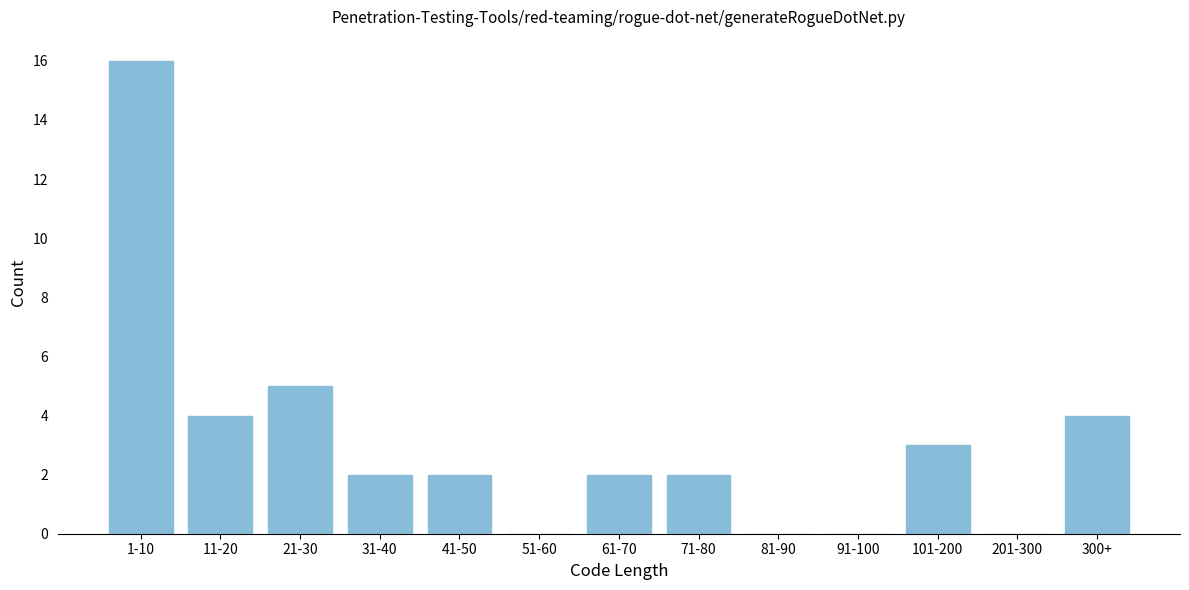

Reading right to left, list all the values displayed in this chart.

300+=4	201-300=0	101-200=3	91-100=0	81-90=0	71-80=2	61-70=2	51-60=0	41-50=2	31-40=2	21-30=5	11-20=4	1-10=16